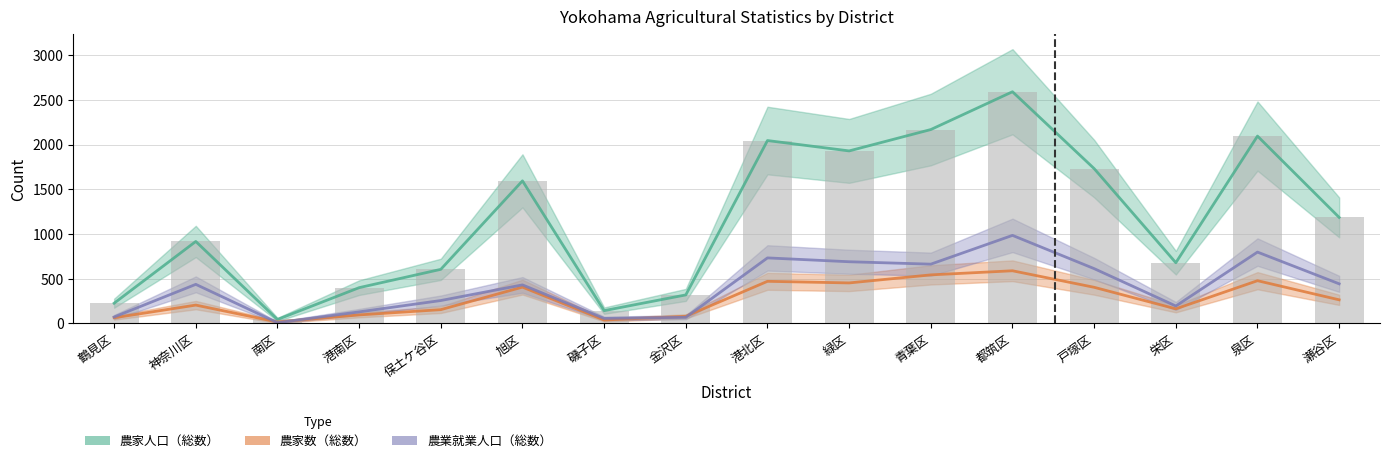

True or false: 農家数（総数） has a value of 63 at 鶴見区.

True